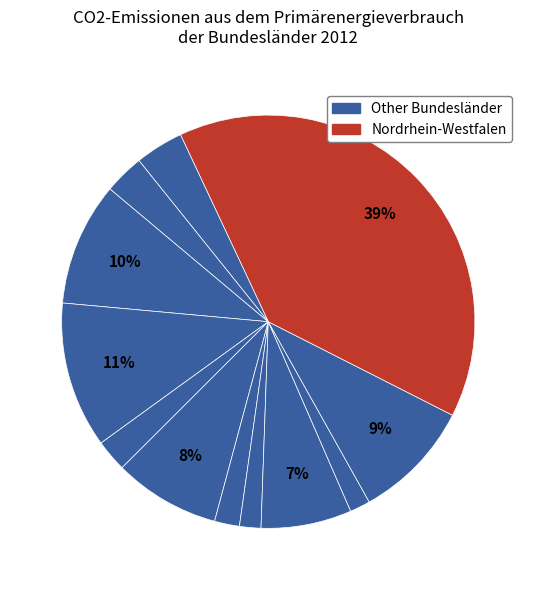

Rank the categories by value from lowest to highest.

Mecklenburg-Vorpommern, Hamburg, Bremen, Berlin, Saarland, Rheinland-Pfalz, Hessen, Brandenburg, Niedersachsen, Baden-Württemberg, Bayern, Nordrhein-Westfalen